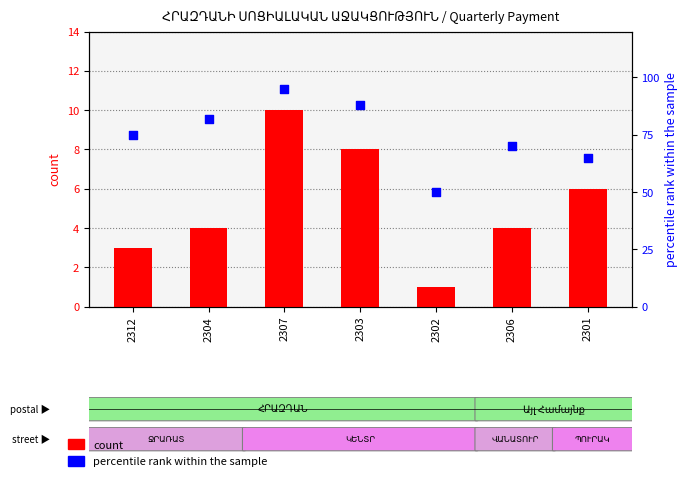

What are all the series names shown in the legend?

count, percentile rank within the sample